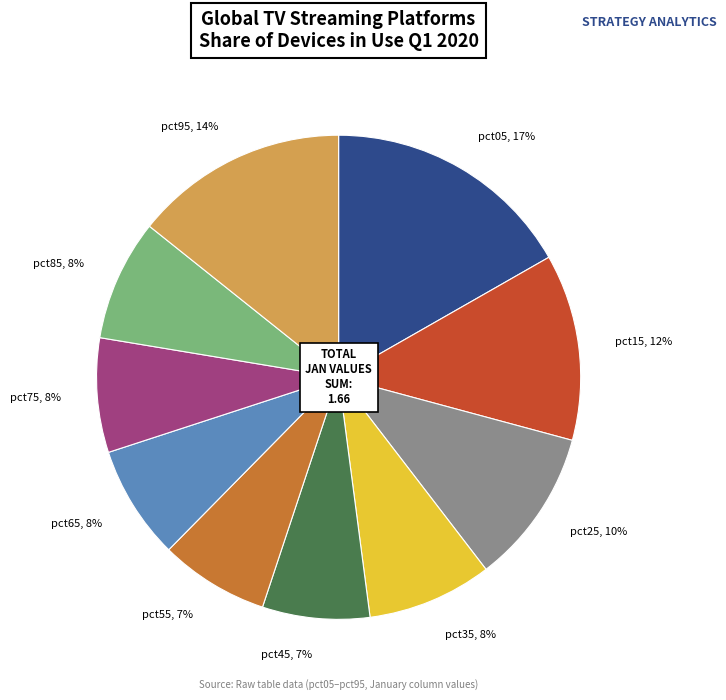

Does any single category account for the majority?

No